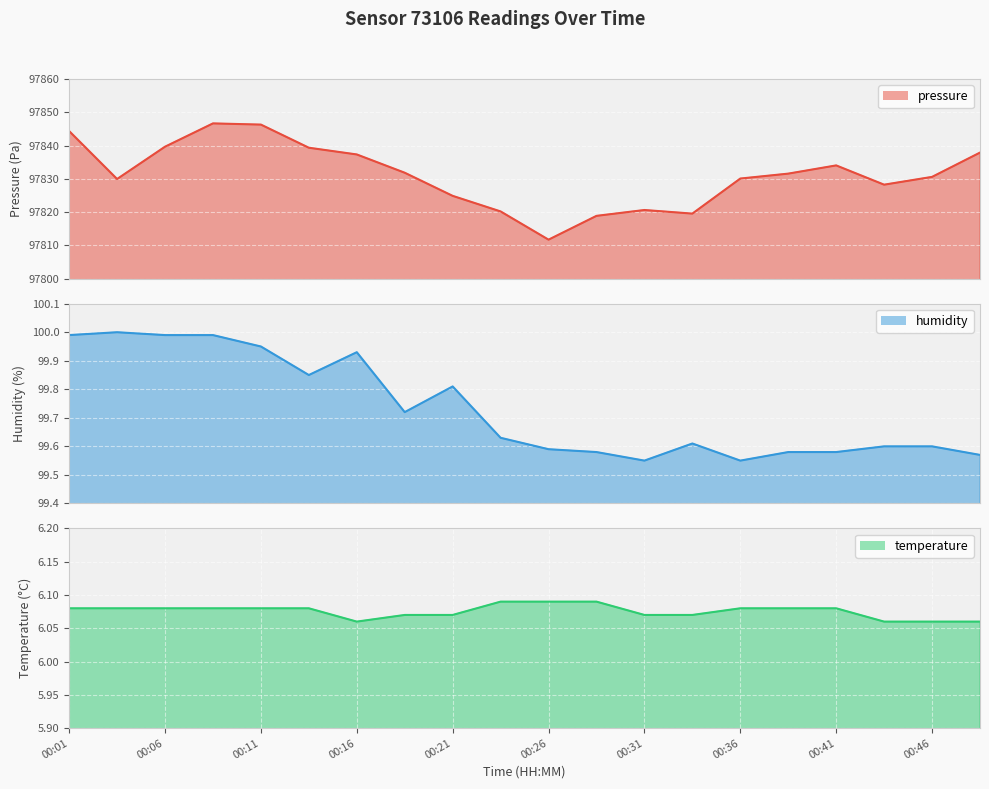

True or false: humidity and temperature cross at least once.

False